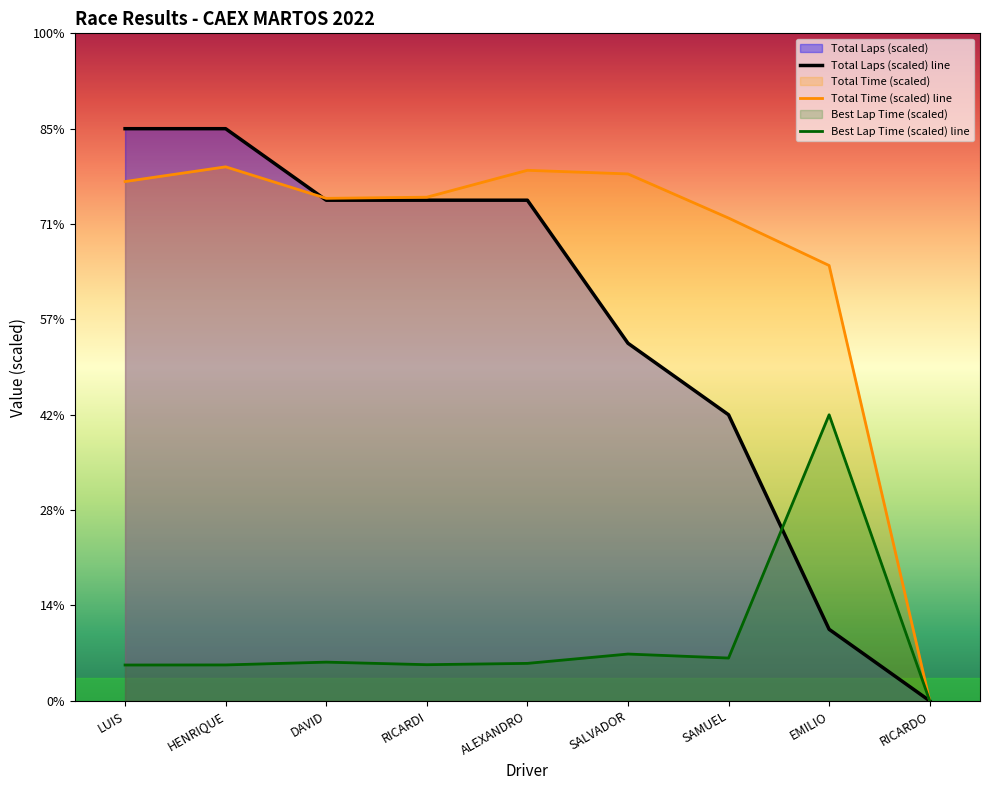

True or false: Total Time (scaled) line has more than 1 points higher than both neighbors.

True